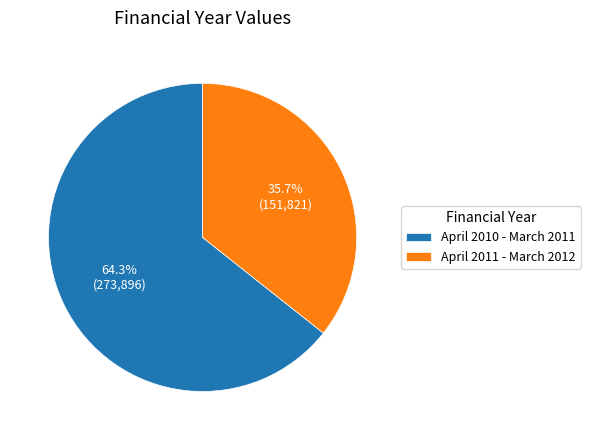

What percentage is the April 2010 - March 2011 slice, to the nearest percent?

64%